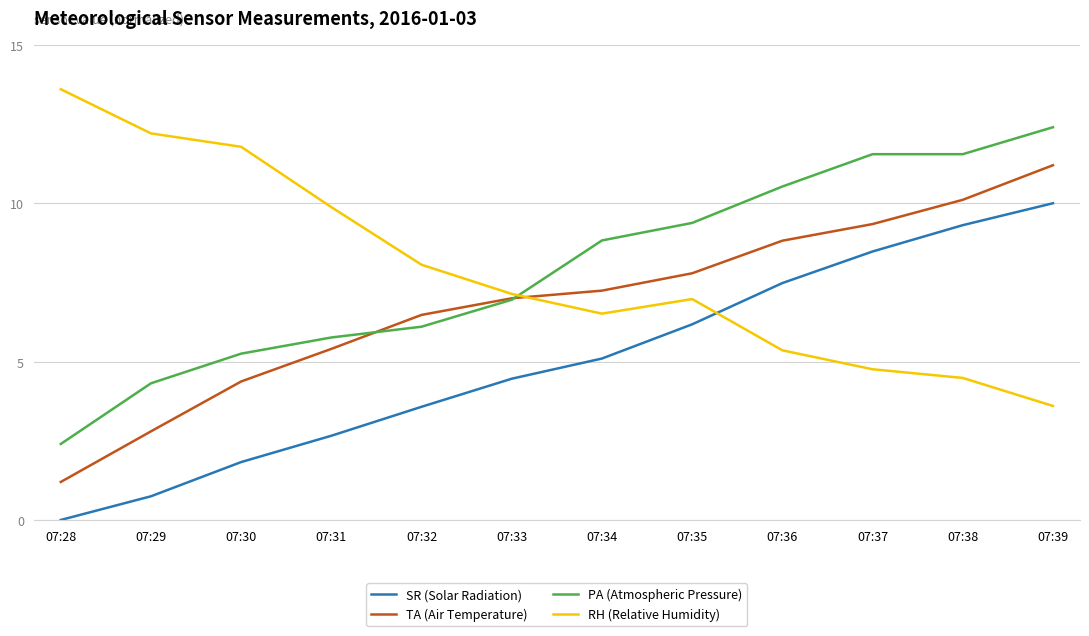

In RH (Relative Humidity), how many points are higher than both neighbors (excluding endpoints)?

1